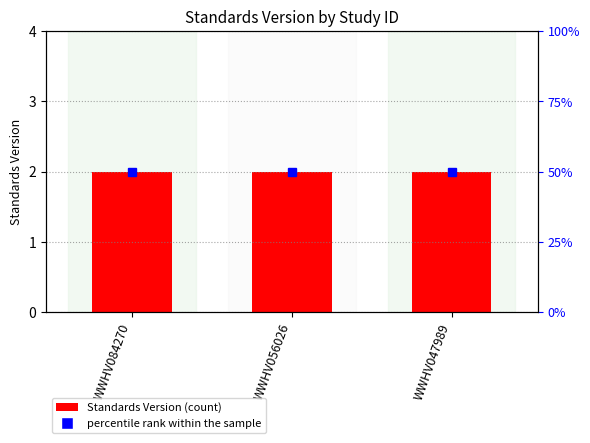

What are all the series names shown in the legend?

Standards Version, percentile rank within the sample